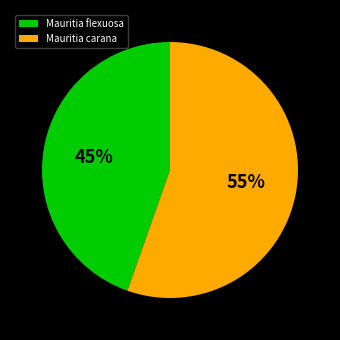

What is the majority slice?

Mauritia carana